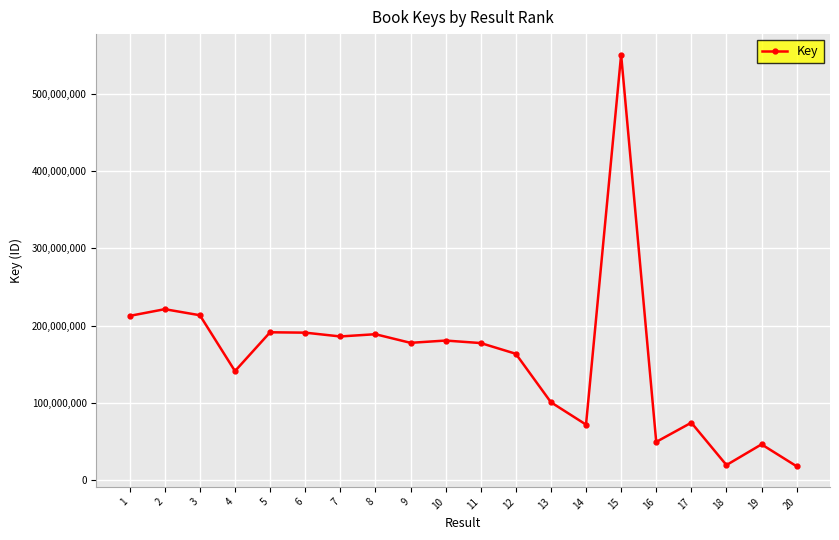

Where does the data first go above 177629530?

1